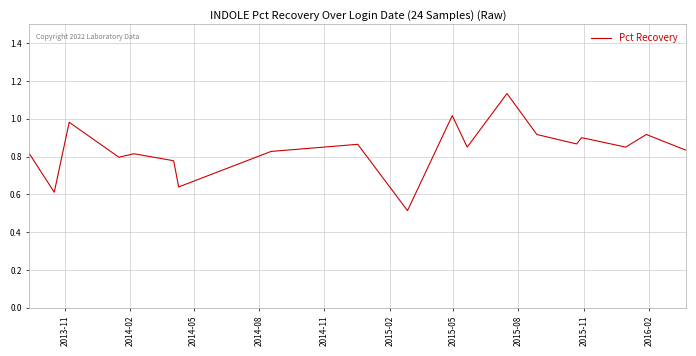

What is the minimum value shown in the chart?

0.5